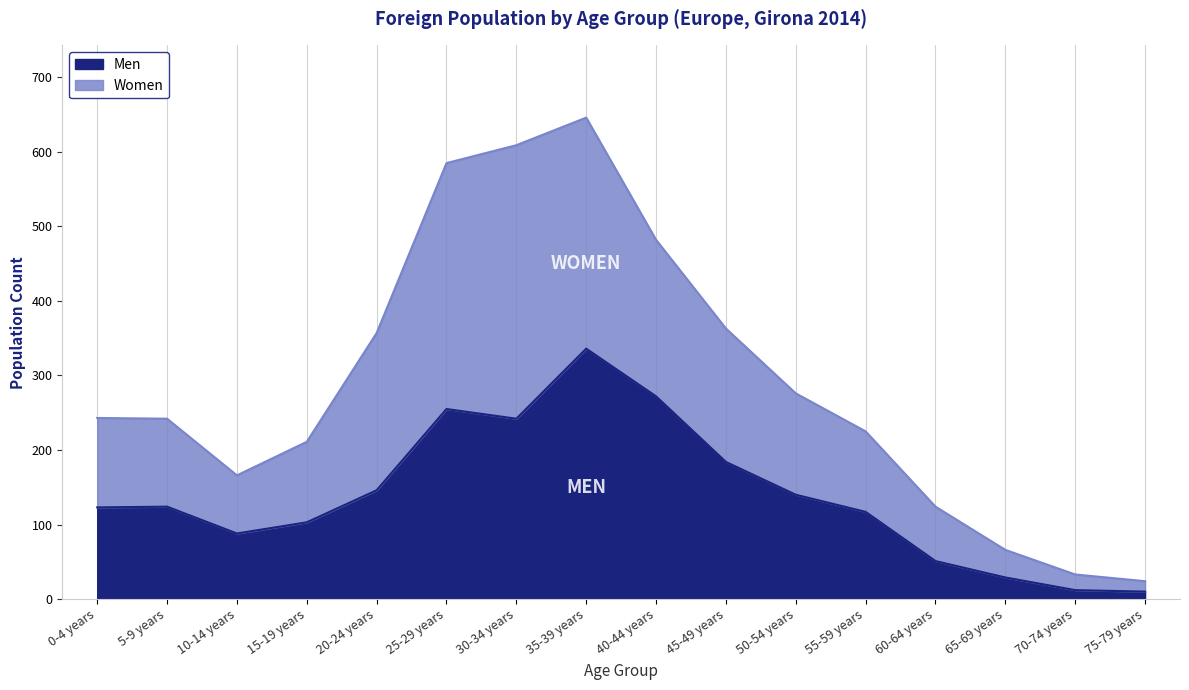

True or false: Men has a value of 88 at 10-14 years.

True